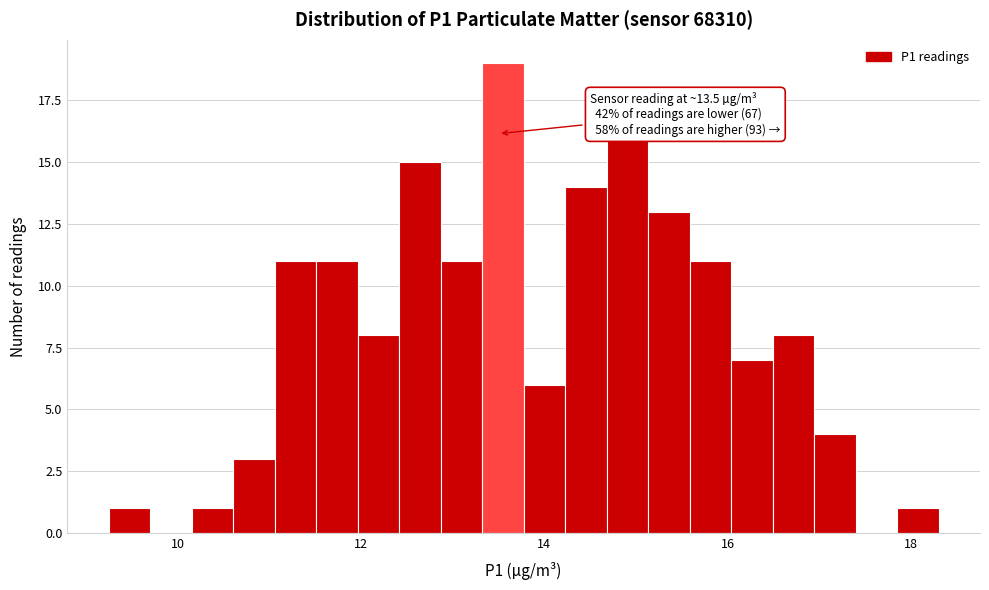

Around what value on the x-axis is the tallest bar? Give the approximate position of its centre, as read against the axis.

13.6